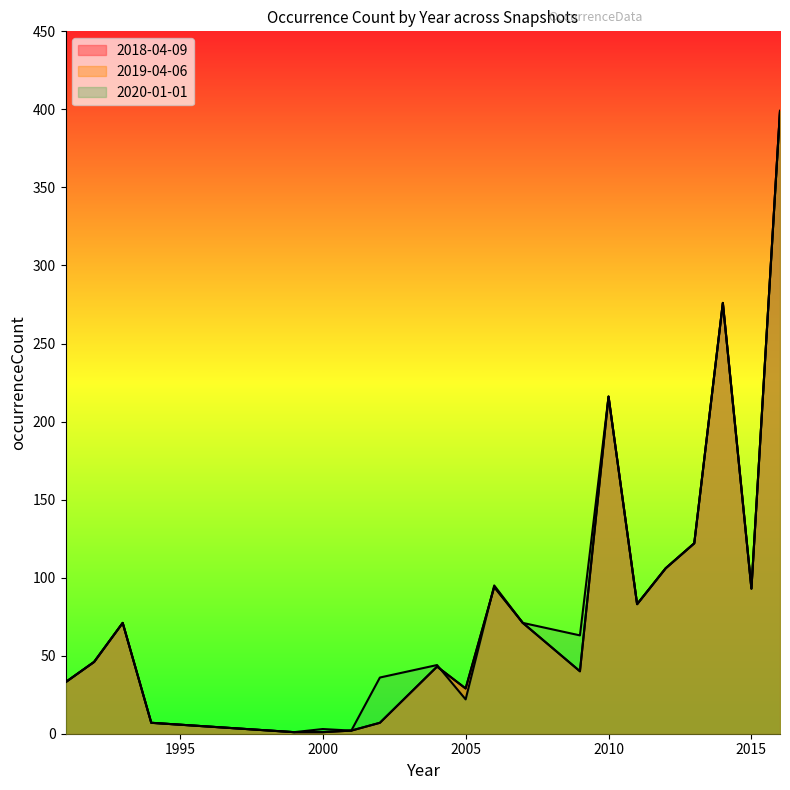

True or false: 2018-04-09 has more than 2 points higher than both neighbors.

True